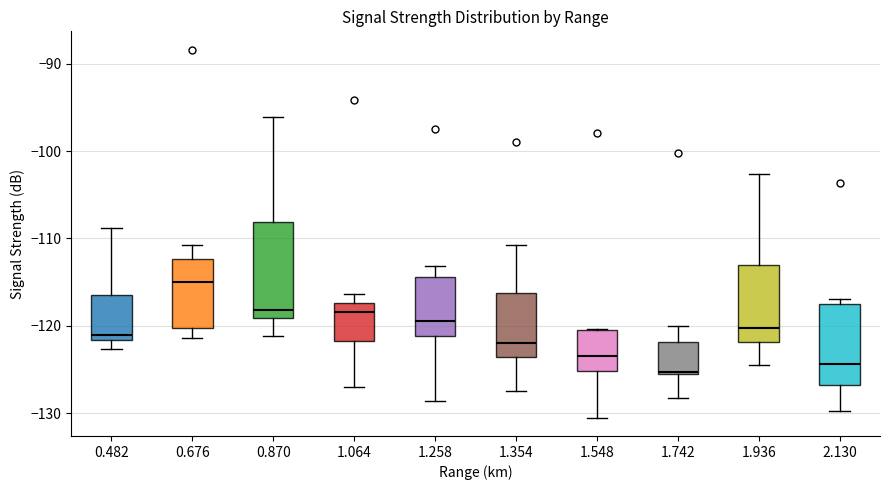

Where does the median line of the box at x = 0.482 sit on the y-axis? The values are not printed on the chart, so give them approximately, as read against the axis.

-121